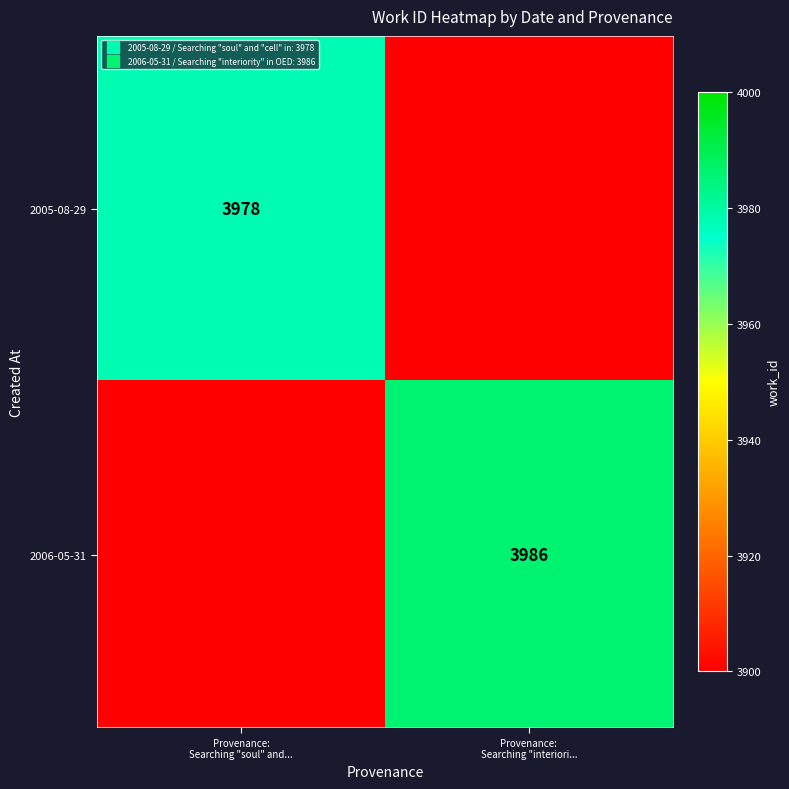

Which has a higher value, Provenance:
Searching "interiori... or Provenance:
Searching "soul" and...?

Provenance:
Searching "soul" and...